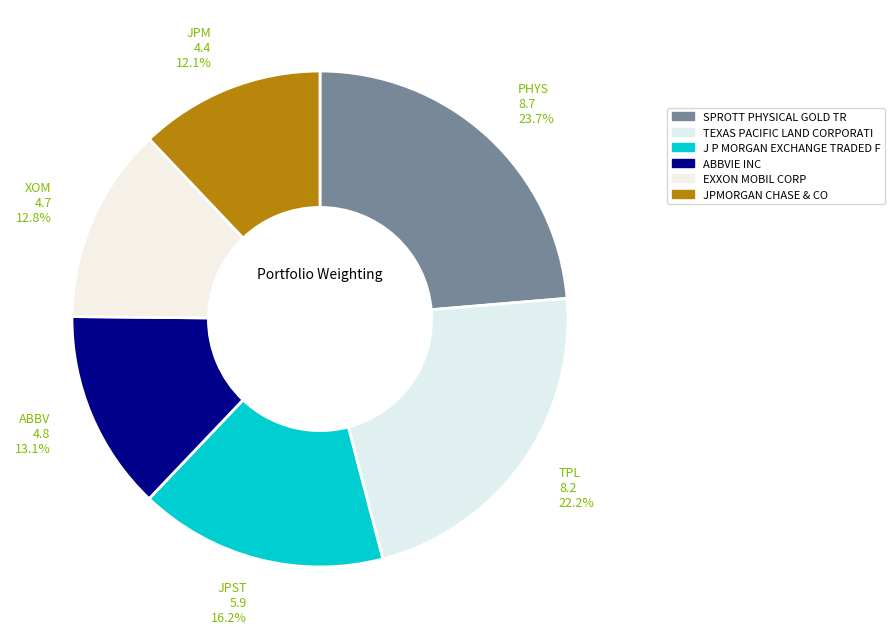

How many slices are in this pie chart?

6